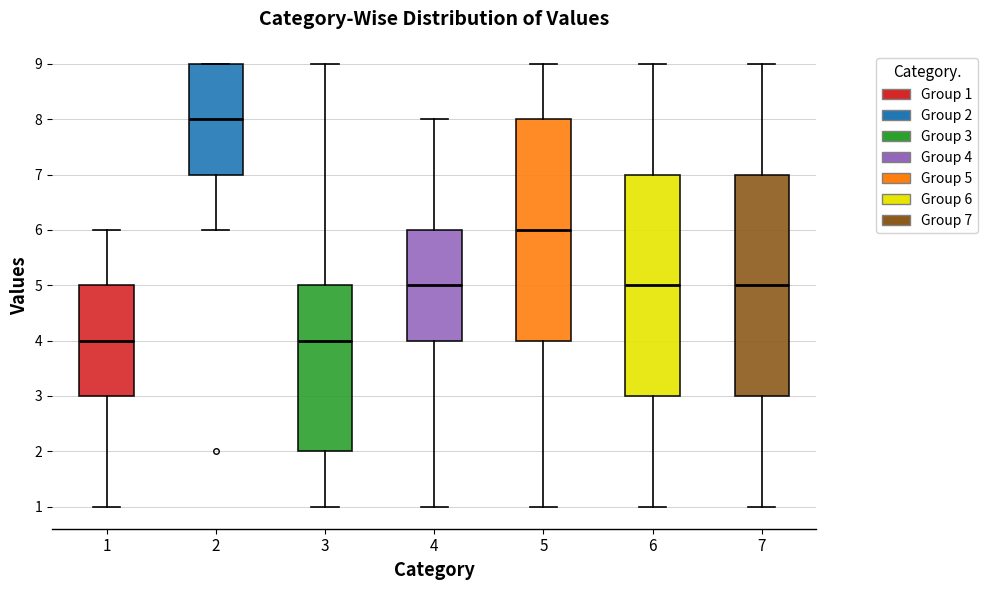

Reading left to right, transcribe this box plot: for each box, give where its median line is, the range the box spans, and where its two whiskers end, as read against the y-axis. The values are not printed on the chart, so give them approximately, as read against the axis.

1: median 4, box 3 to 5, whiskers 1 to 6
2: median 8, box 7 to 9, whiskers 6 to 9
3: median 4, box 2 to 5, whiskers 1 to 9
4: median 5, box 4 to 6, whiskers 1 to 8
5: median 6, box 4 to 8, whiskers 1 to 9
6: median 5, box 3 to 7, whiskers 1 to 9
7: median 5, box 3 to 7, whiskers 1 to 9